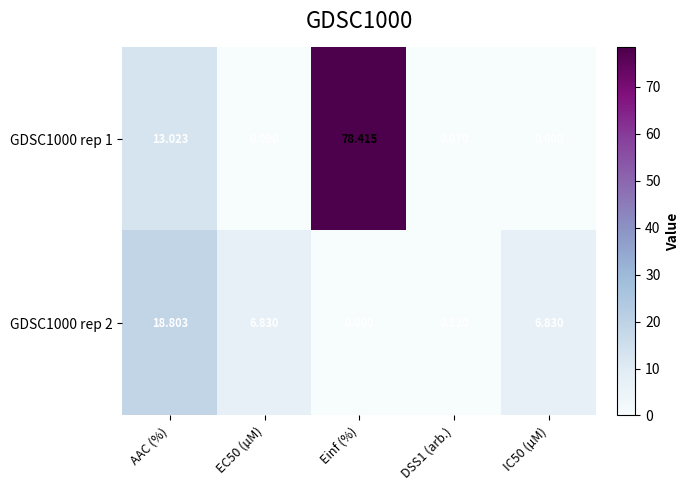

Which series has the largest range (max minus min)?

GDSC1000 rep 1